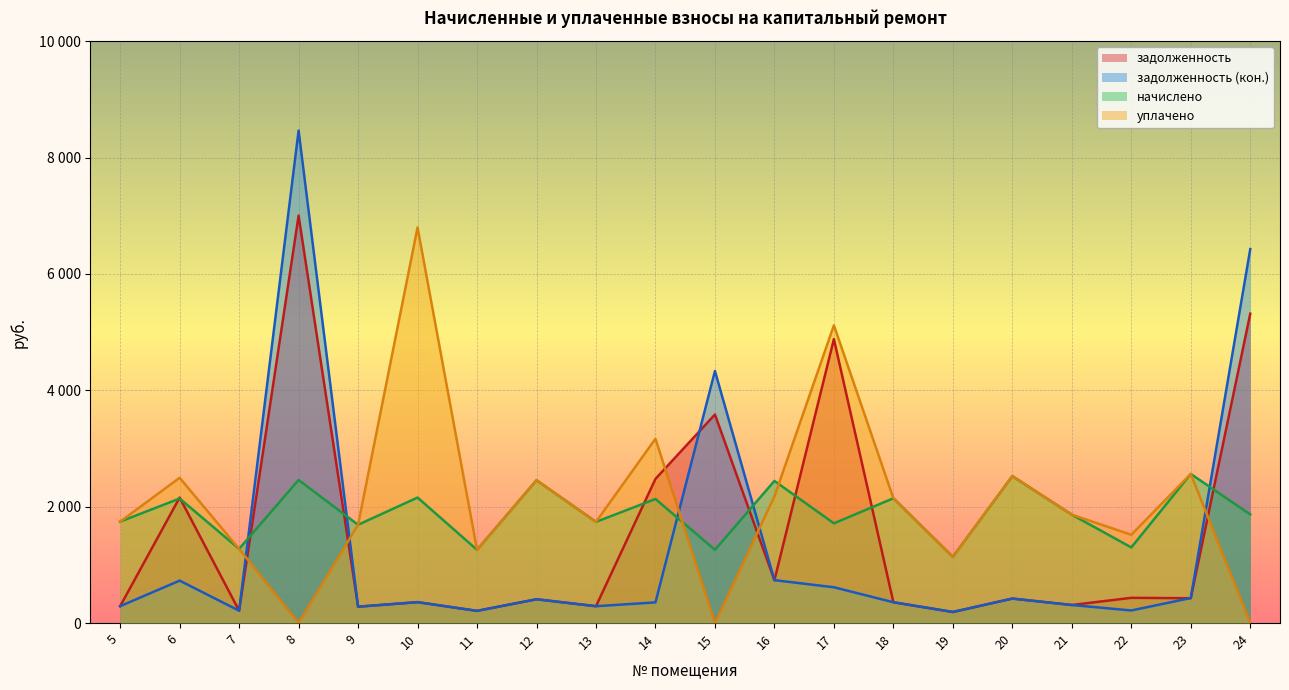

What is the difference between the second highest and second lowest values in the начислено series?

1266.8